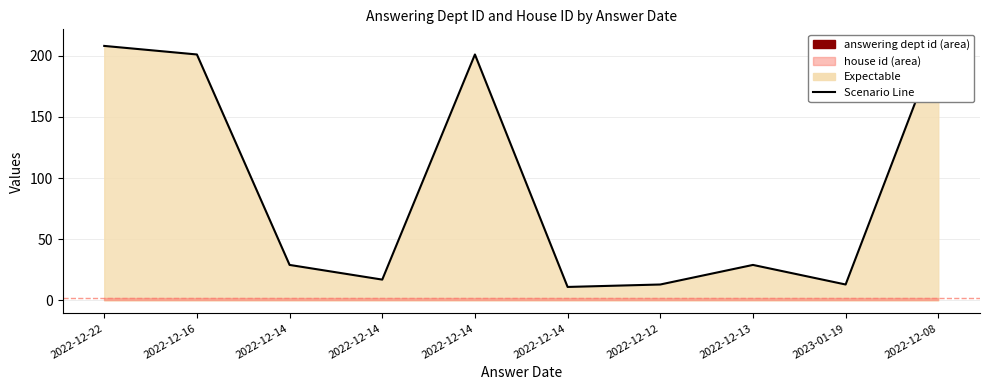

What is the change in value from 2022-12-22 to 2022-12-13?

-179